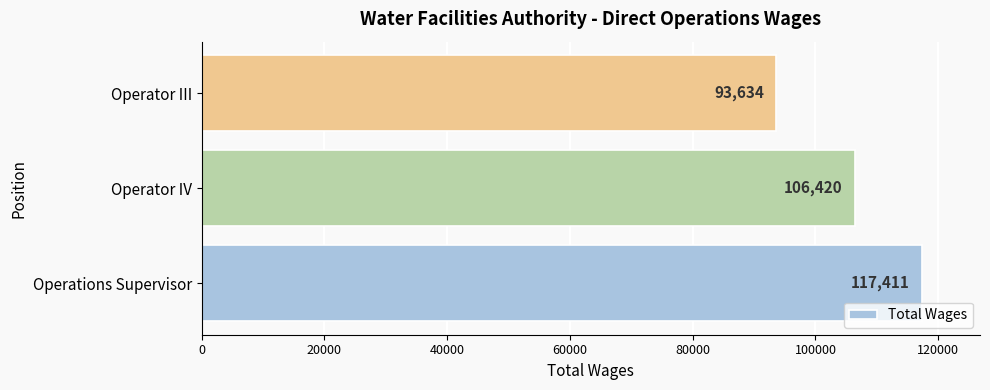

Reading bottom to top, extract all data points from this chart.

Operations Supervisor=117411	Operator IV=106420	Operator III=93634